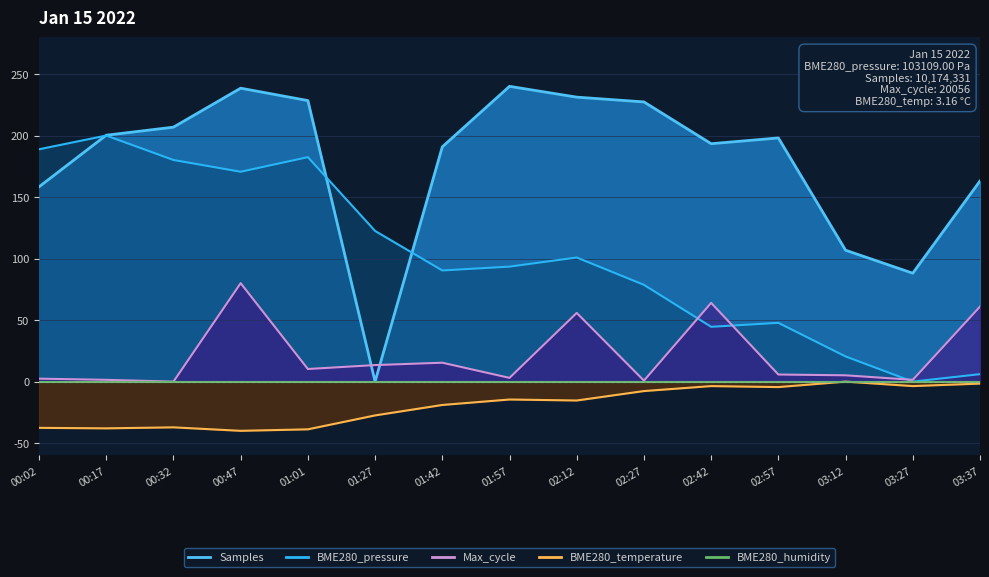

What position from the right is 03:12?

3